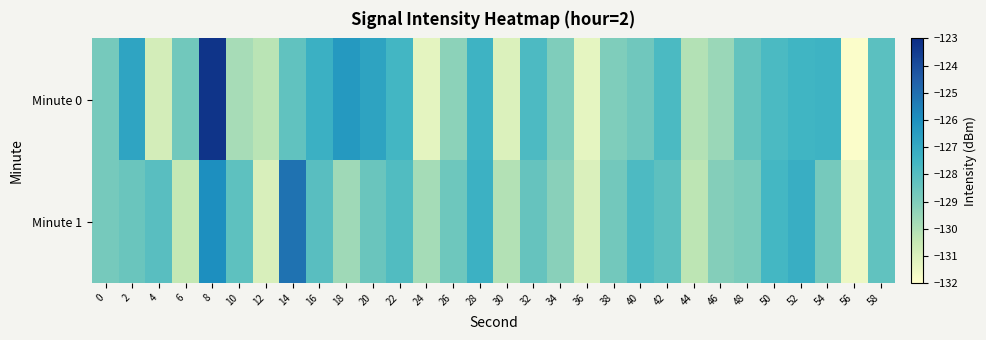

Which series has the widest spread of values?

Minute 0